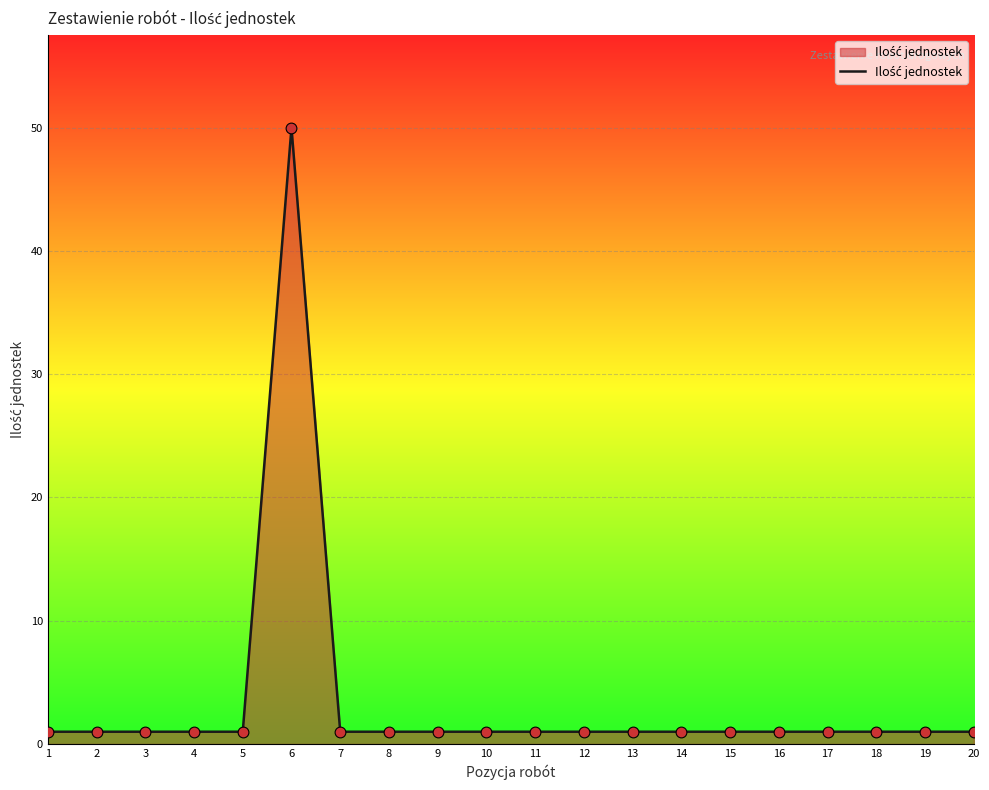

Approximately how many times larger is the value at 11 compared to 12?

1.0